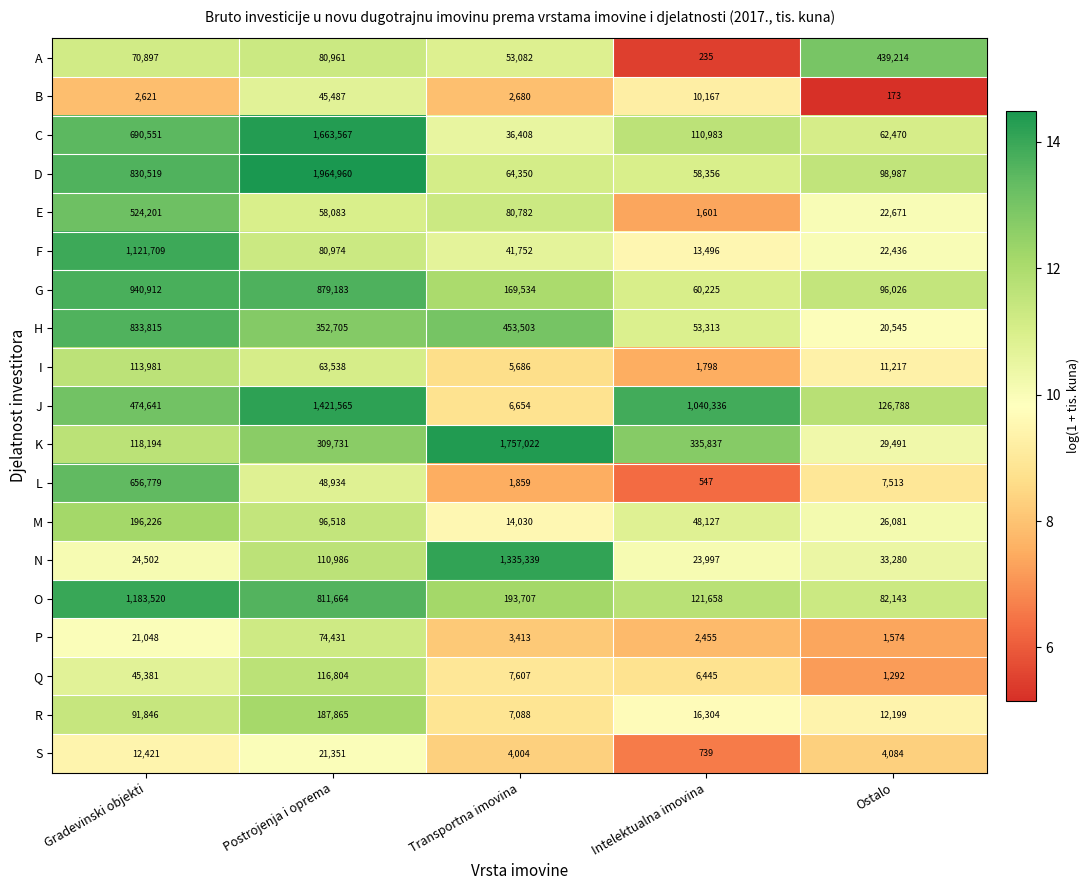

Rank the series by their maximum value, from highest to lowest.

D, K, C, J, N, O, F, G, H, L, E, A, M, R, Q, I, P, B, S